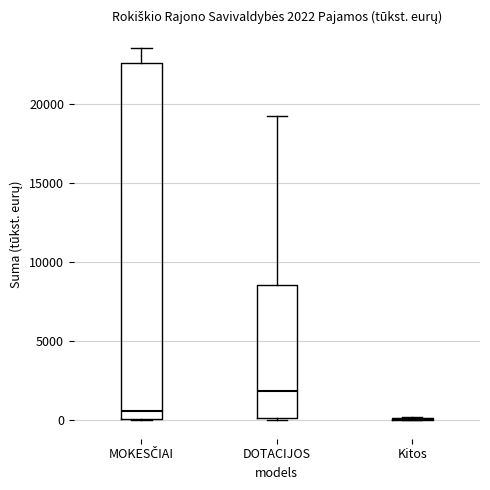

Comparing the boxes themselves (not the whiskers), which one is the tallest?

MOKESČIAI